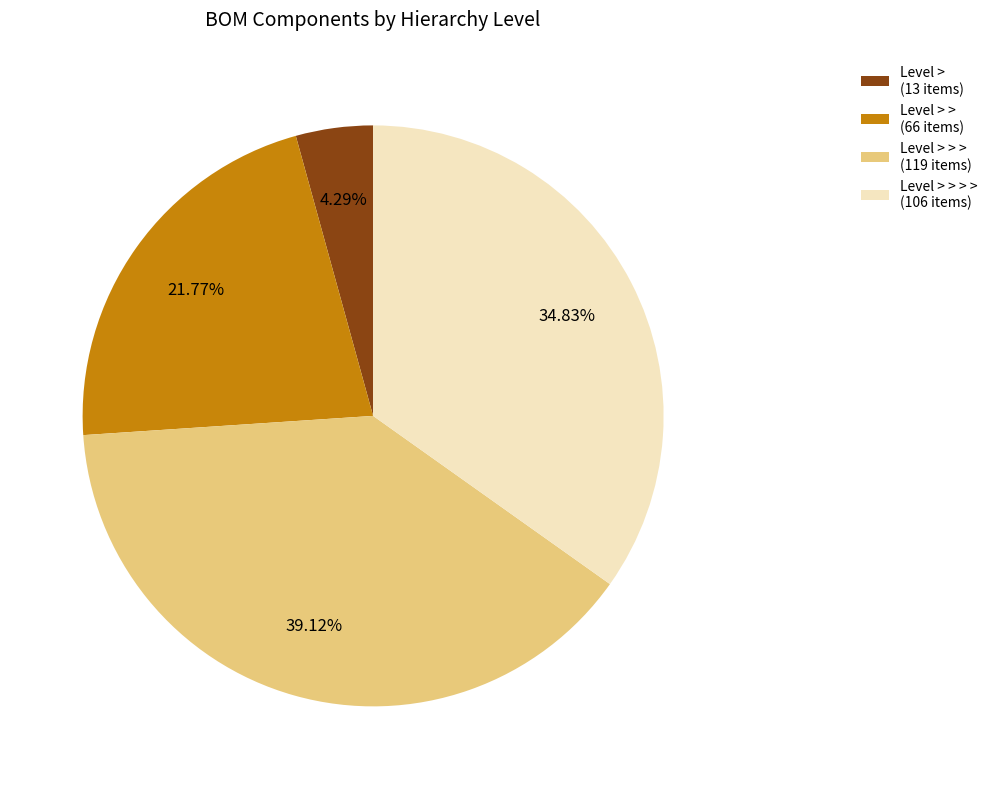

Is the sum of Level > (13 items) and Level > > (66 items) greater than half?

No